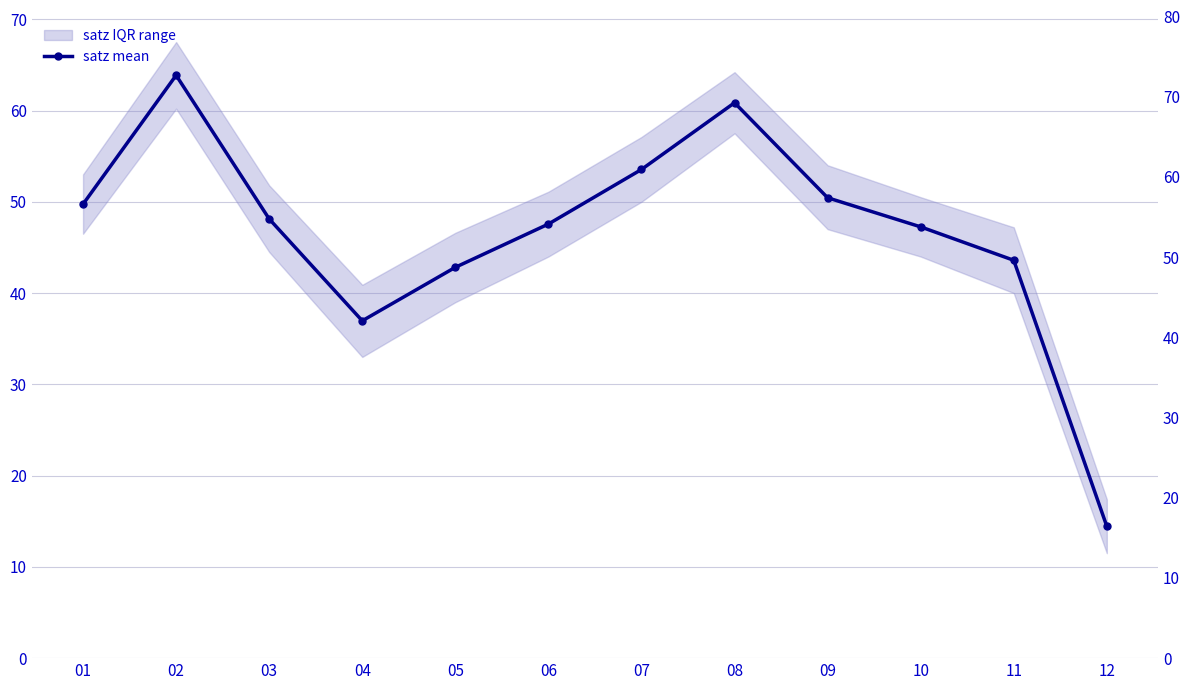

The chart shows a value of 32.6 at 03. True or false?

False